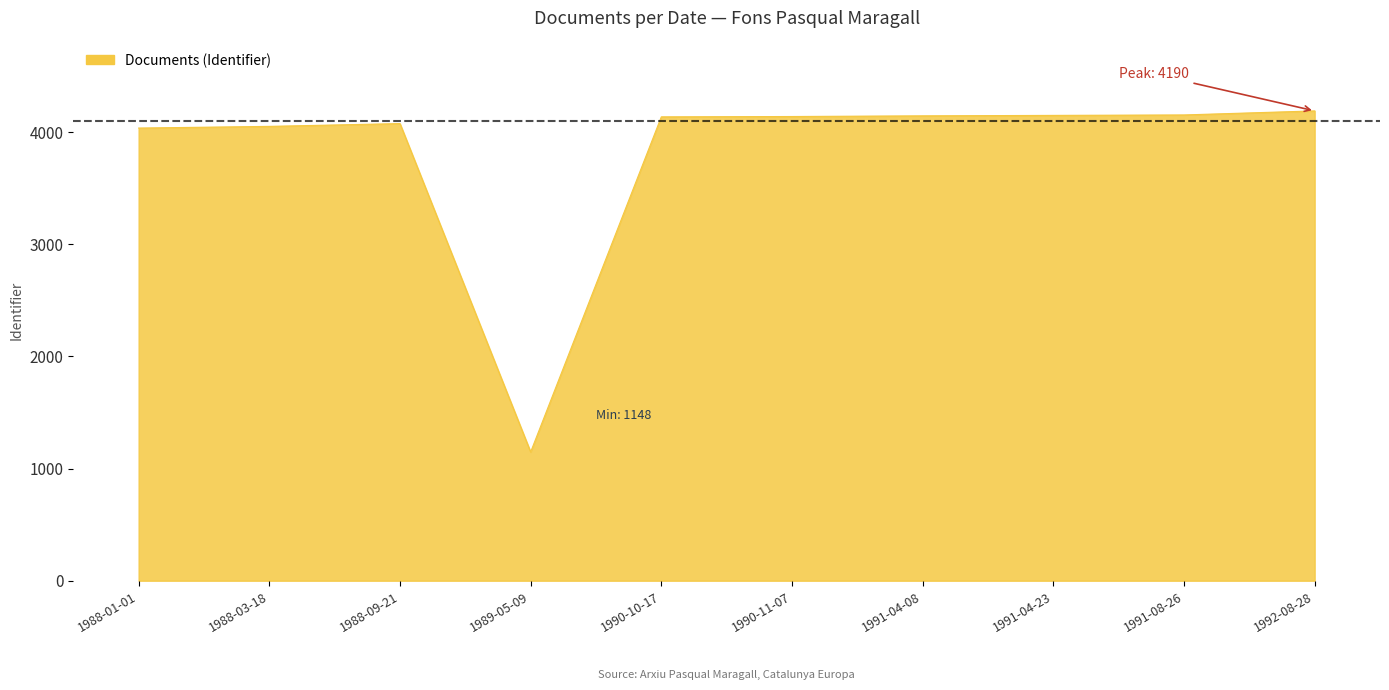

What is the greatest value displayed?

4190